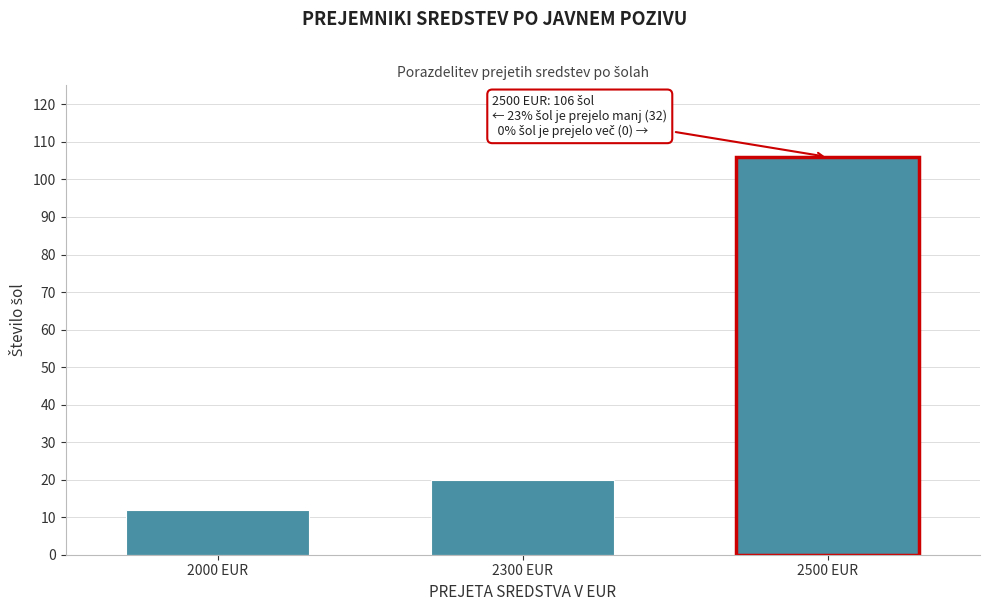

Reading left to right, transcribe all the data shown in this chart.

12	20	106